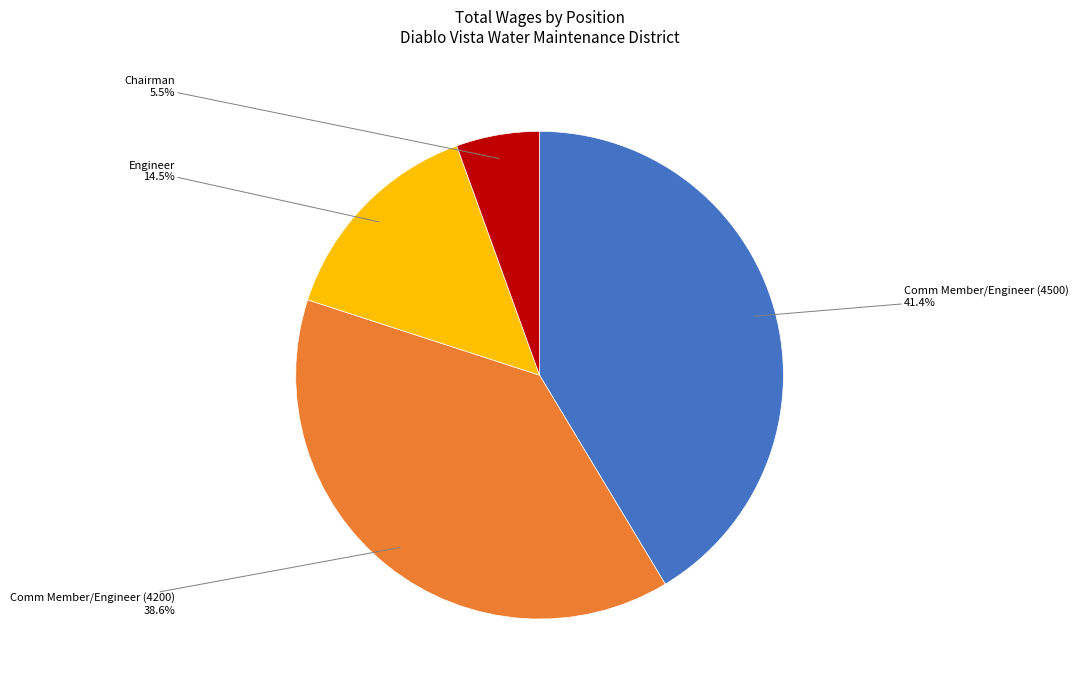

Is there a majority slice in this chart?

No